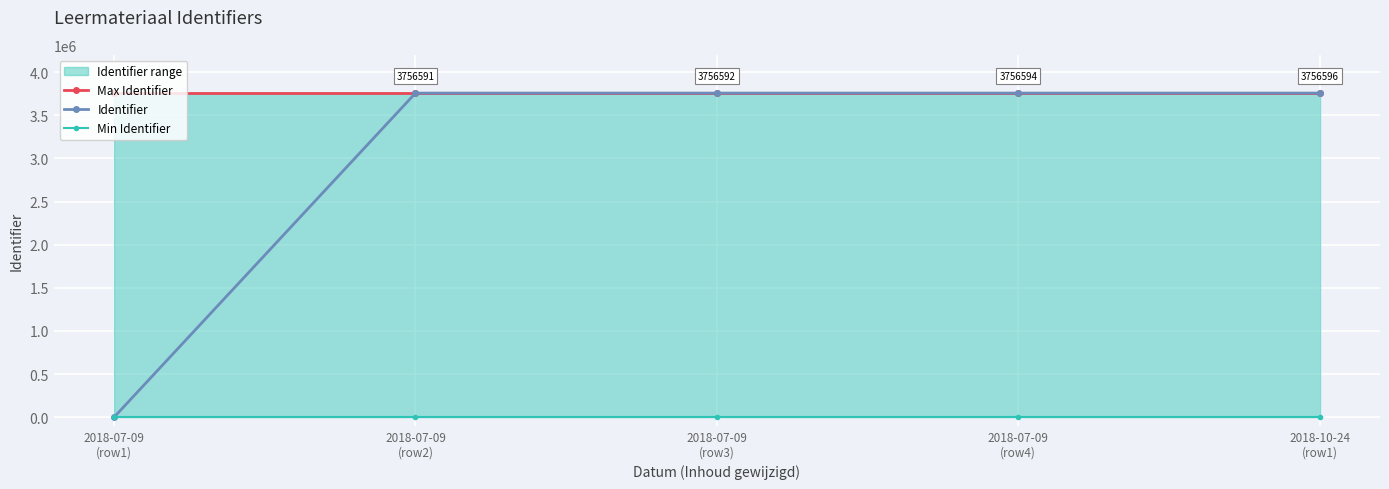

Which category has the highest value in the Min Identifier series?

2018-07-09
(row1)